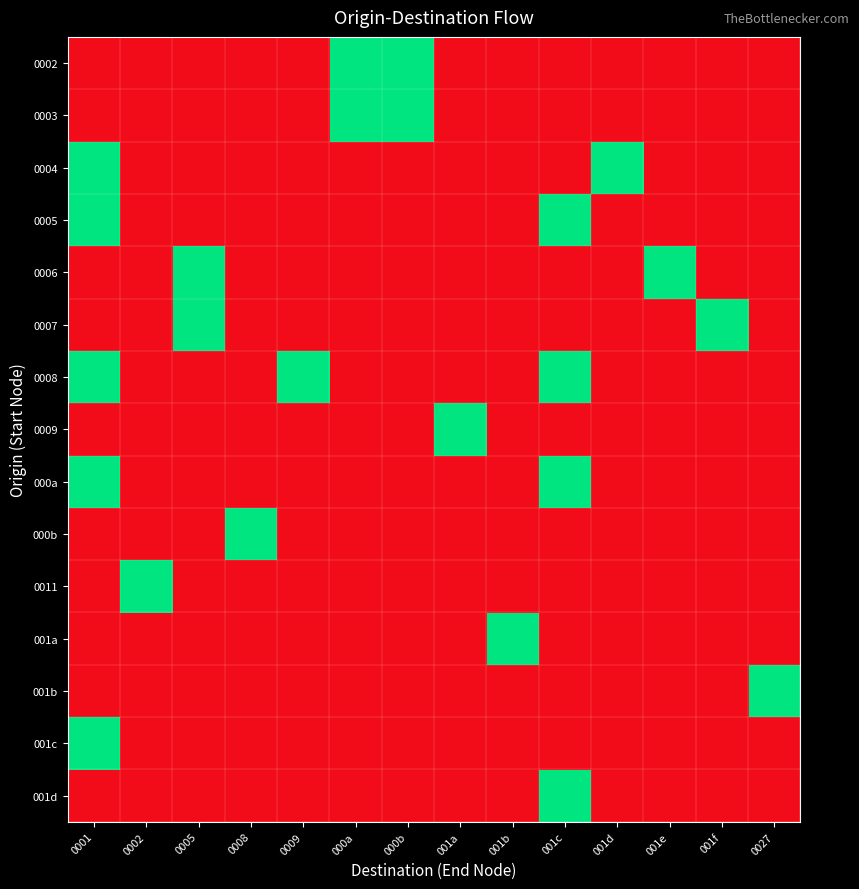

At which category is the sum across all series the highest?

0001